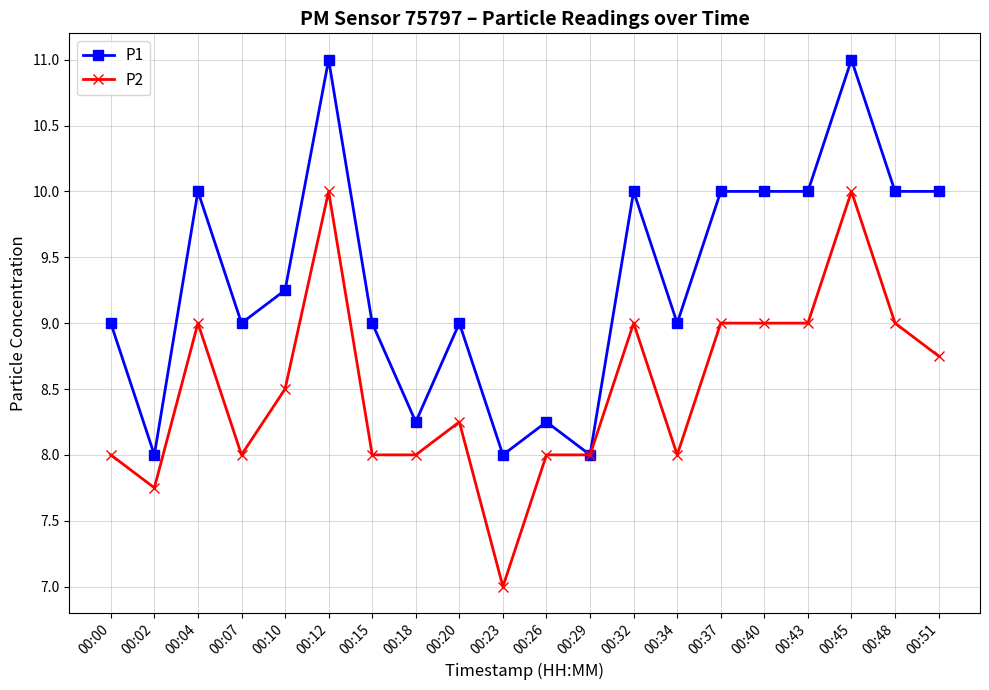

Where is the first local maximum for P1?

00:04